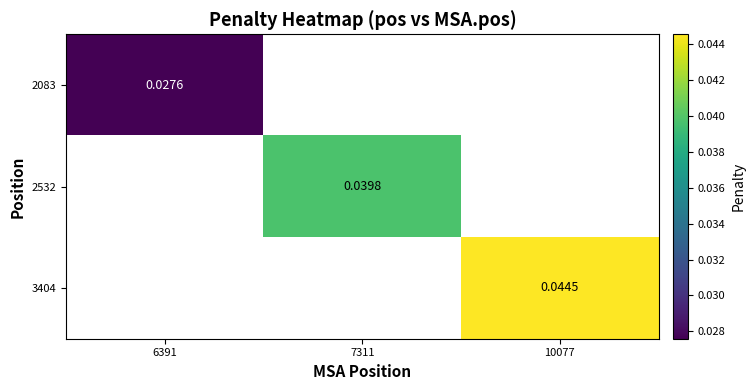

List the labels in order of 3404 value, smallest first.

6391, 7311, 10077